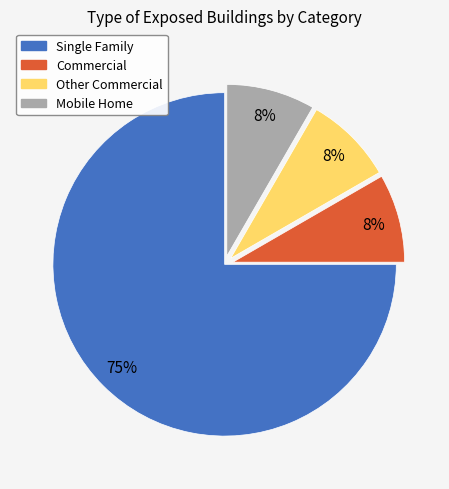

Is it true that Single Family is 84% of the pie?

False